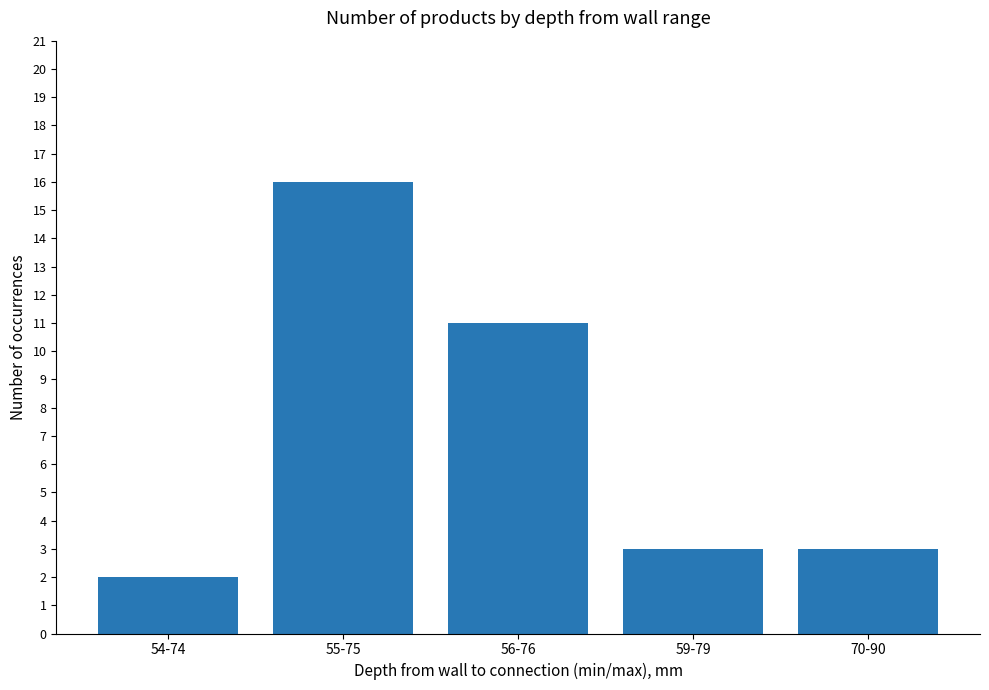

Are the bars grouped side by side (vs. stacked)?

No